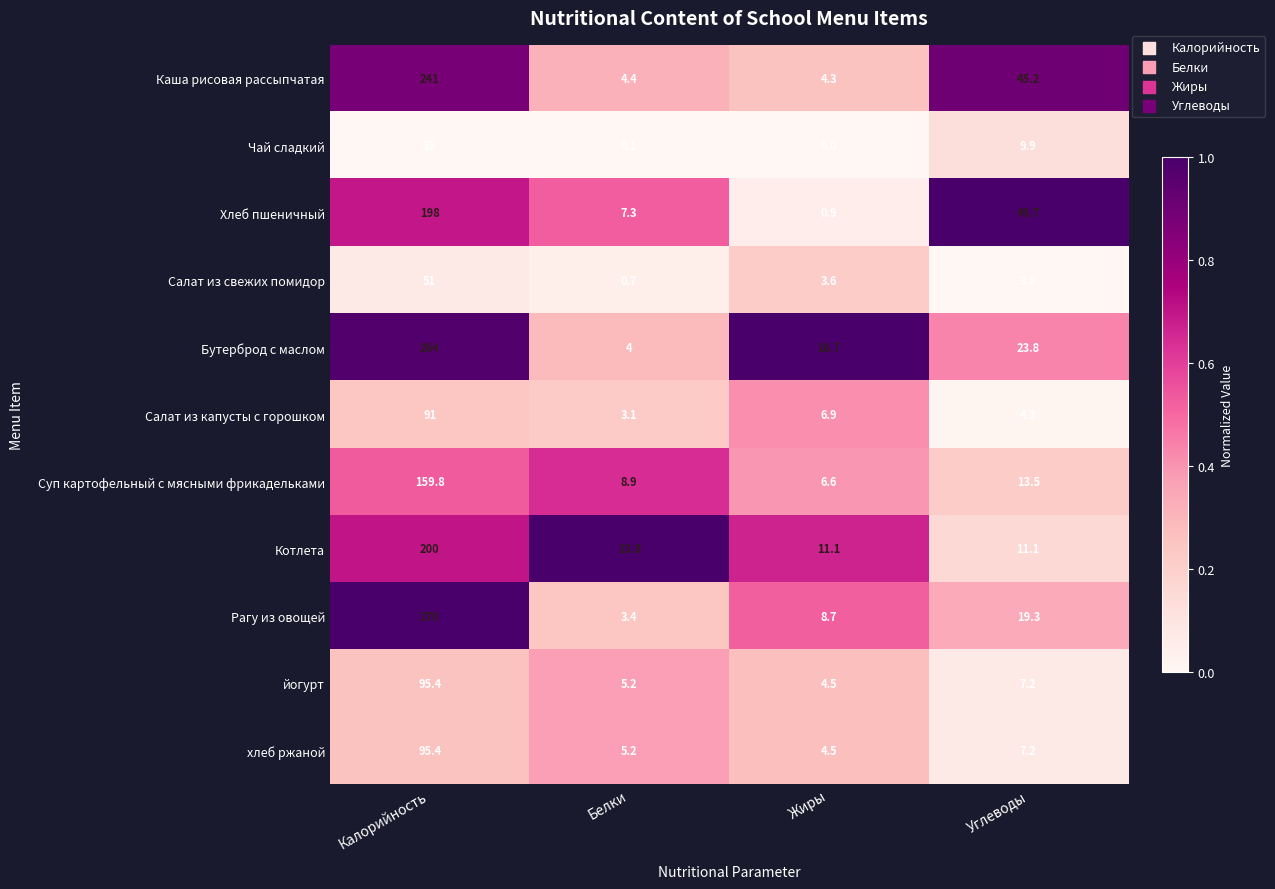

What is the difference between the second highest and minimum values in the Чай сладкий series?

9.9